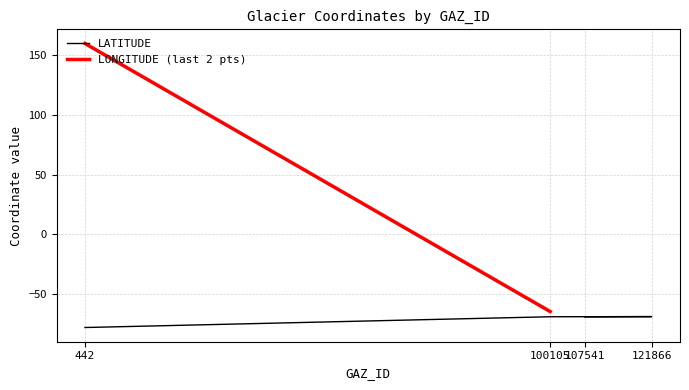

What is the value of the 3rd point from the left?

-68.9